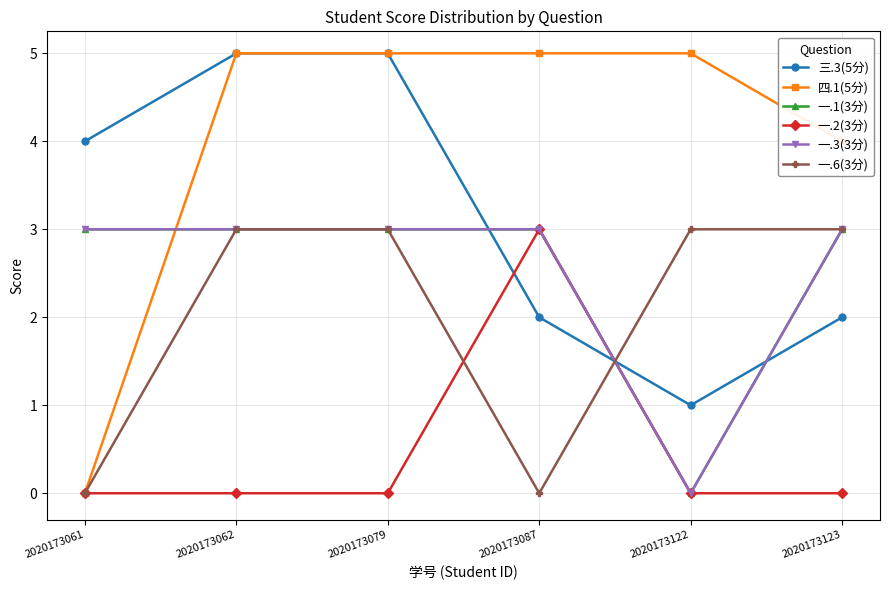

Reading left to right, transcribe all the data shown in this chart.

三.3(5分): 2020173061=4	2020173062=5	2020173079=5	2020173087=2	2020173122=1	2020173123=2
四.1(5分): 2020173061=0	2020173062=5	2020173079=5	2020173087=5	2020173122=5	2020173123=4
一.1(3分): 2020173061=3	2020173062=3	2020173079=3	2020173087=3	2020173122=0	2020173123=3
一.2(3分): 2020173061=0	2020173062=0	2020173079=0	2020173087=3	2020173122=0	2020173123=0
一.3(3分): 2020173061=3	2020173062=3	2020173079=3	2020173087=3	2020173122=0	2020173123=3
一.6(3分): 2020173061=0	2020173062=3	2020173079=3	2020173087=0	2020173122=3	2020173123=3